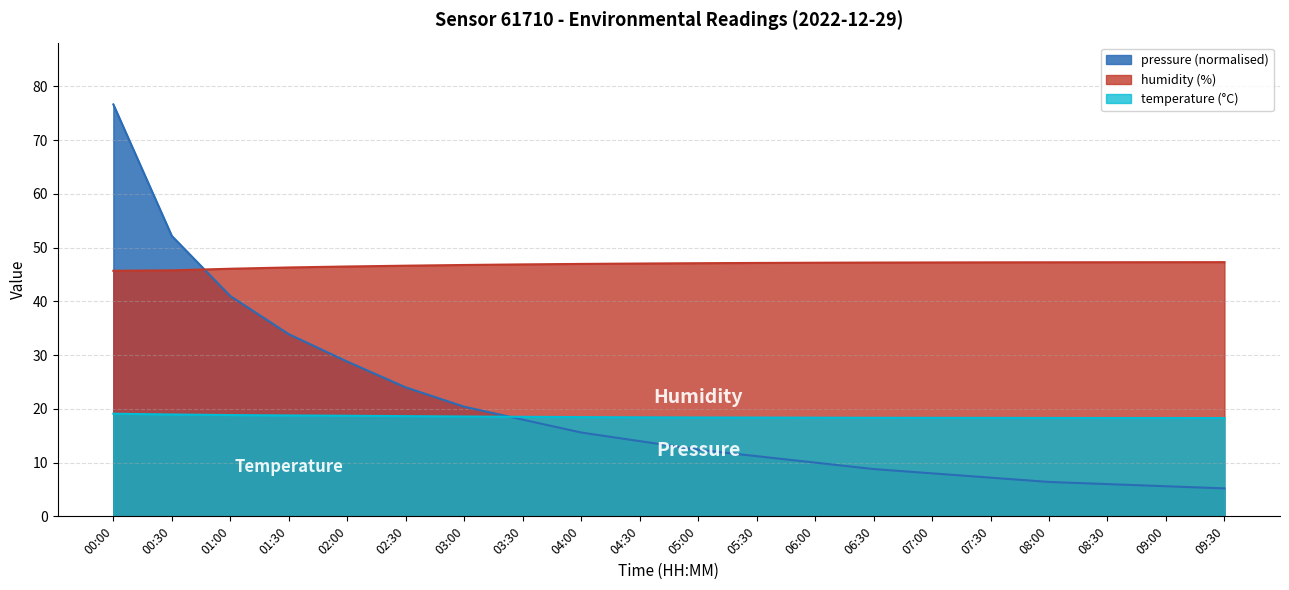

What are all the series names shown in the legend?

pressure (normalised), humidity (%), temperature (°C)